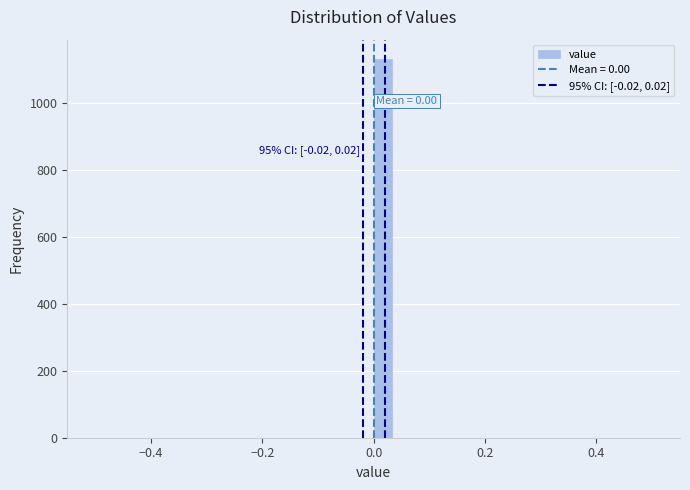

Around what value on the x-axis is the tallest bar? Give the approximate position of its centre, as read against the axis.

0.02